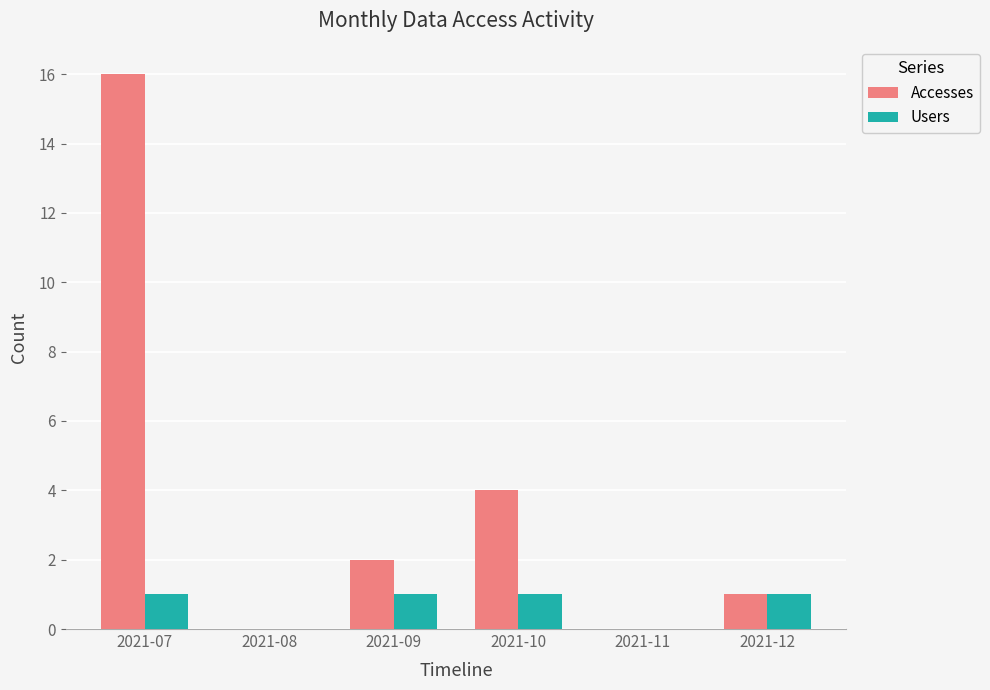

What is the maximum value for Accesses?

16